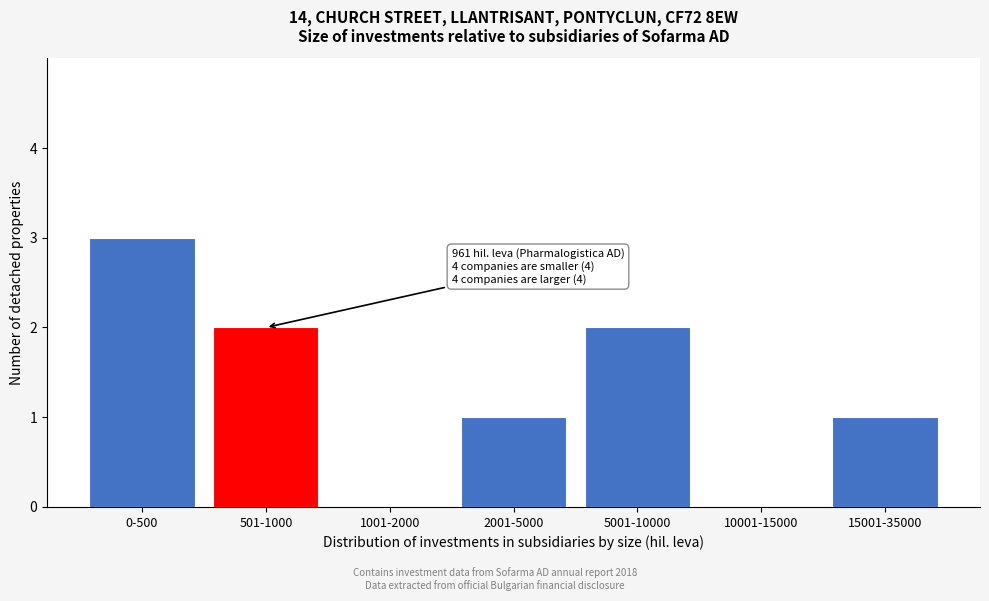

Reading left to right, what are all the values shown in this chart?

0-500=3	501-1000=2	1001-2000=0	2001-5000=1	5001-10000=2	10001-15000=0	15001-35000=1